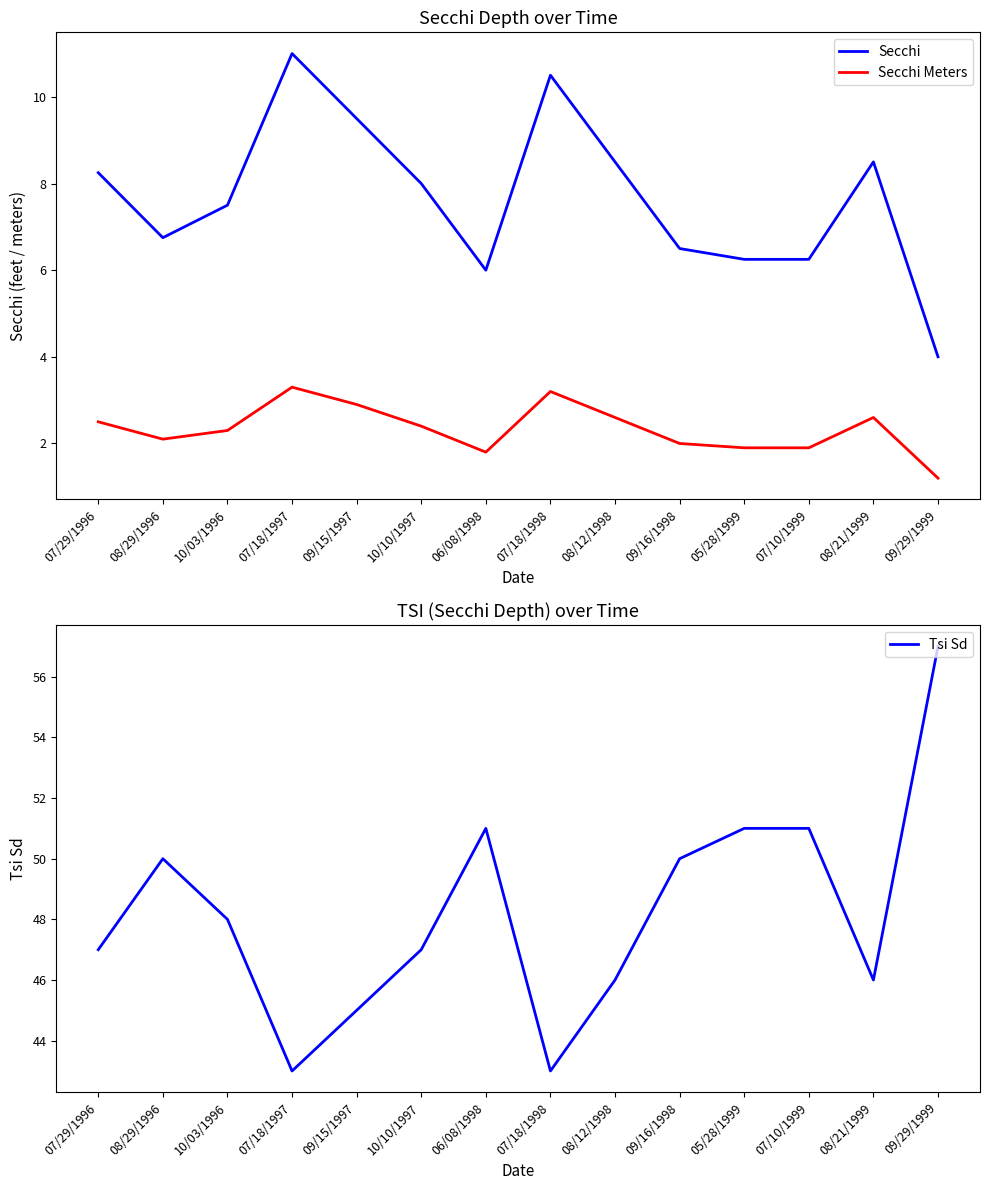

Read the Tsi Sd value at 08/29/1996.

50